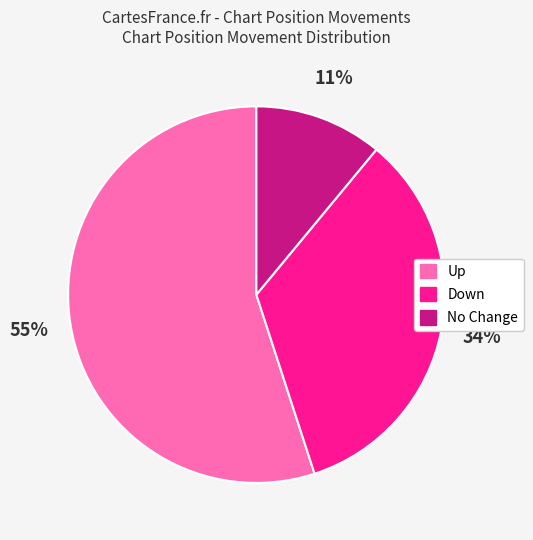

The Down slice represents 34% of the pie. True or false?

True